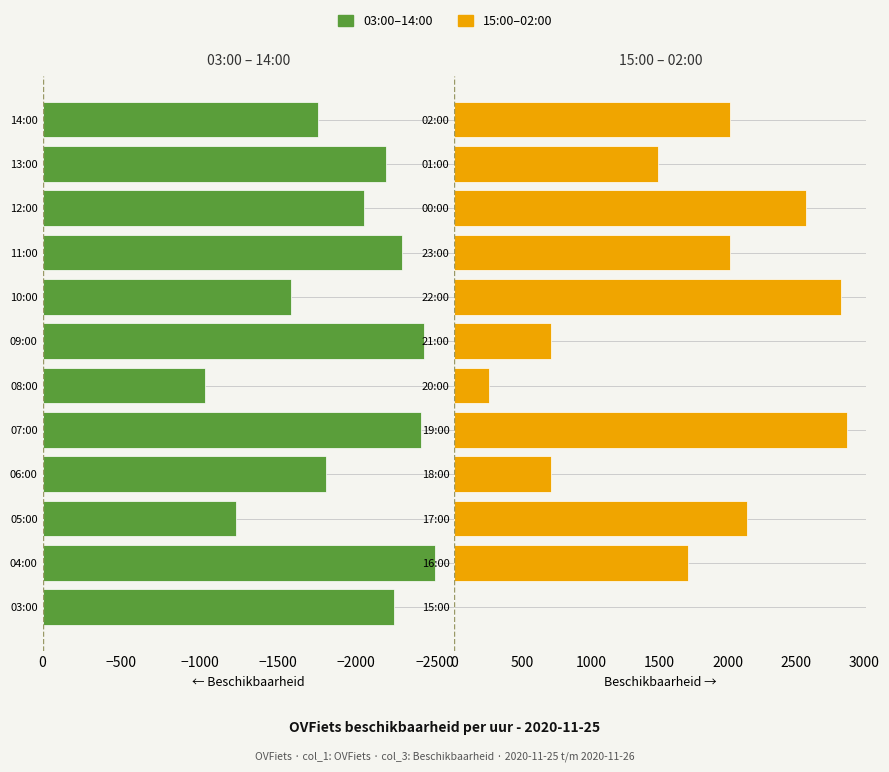

How many series are shown in this chart?

2